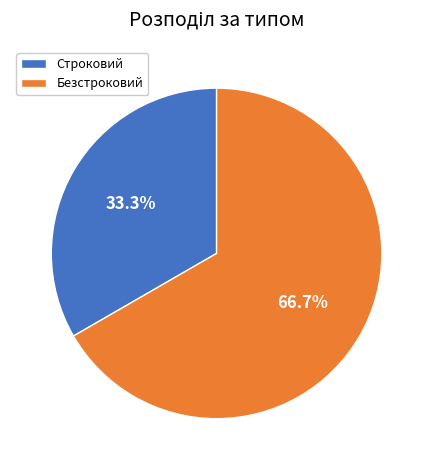

Which slice is the smallest?

Строковий